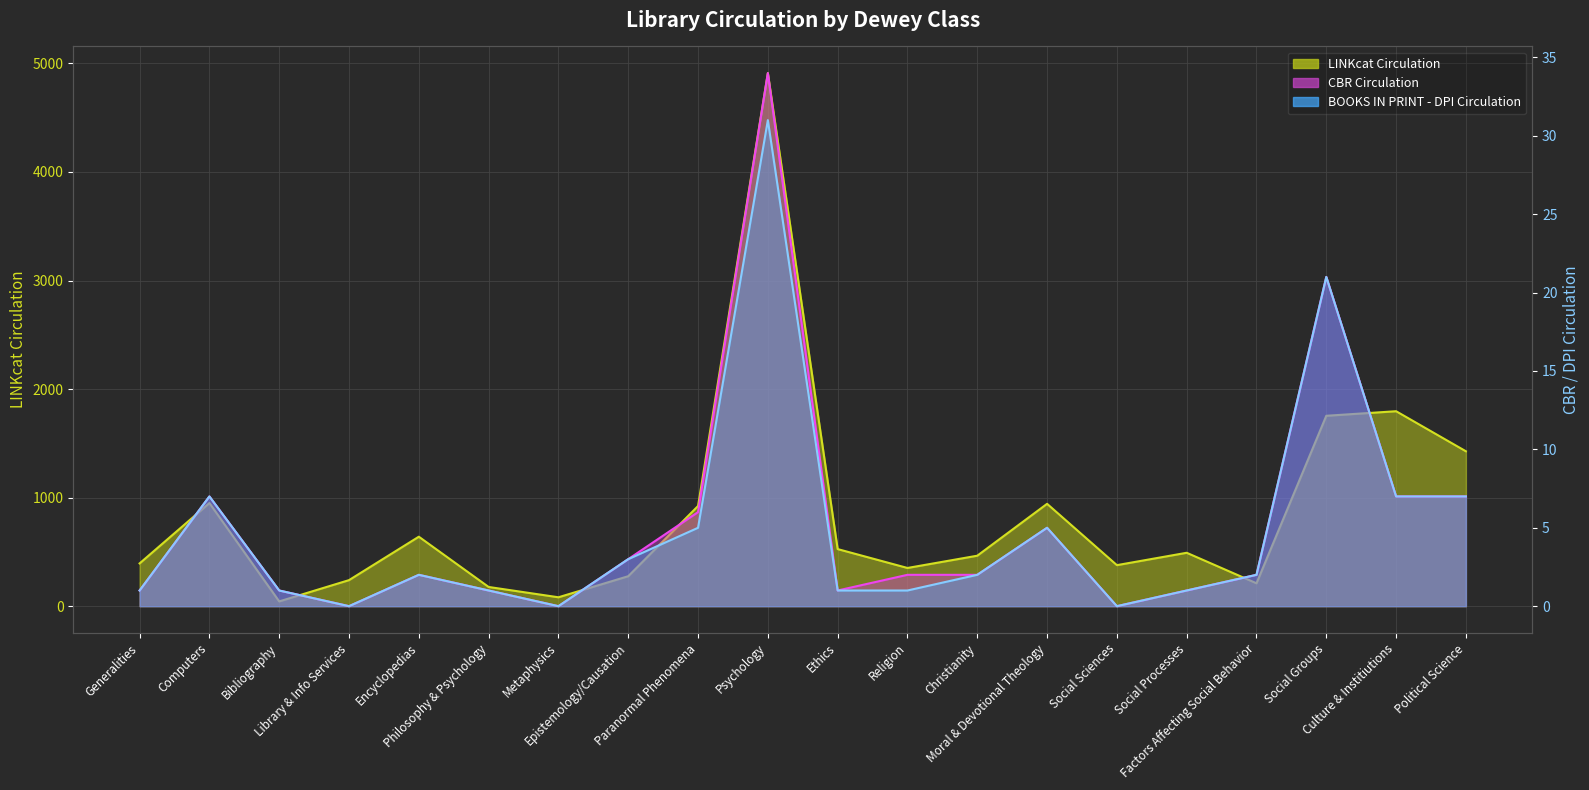

Which series has the largest range (max minus min)?

LINKcat Circulation